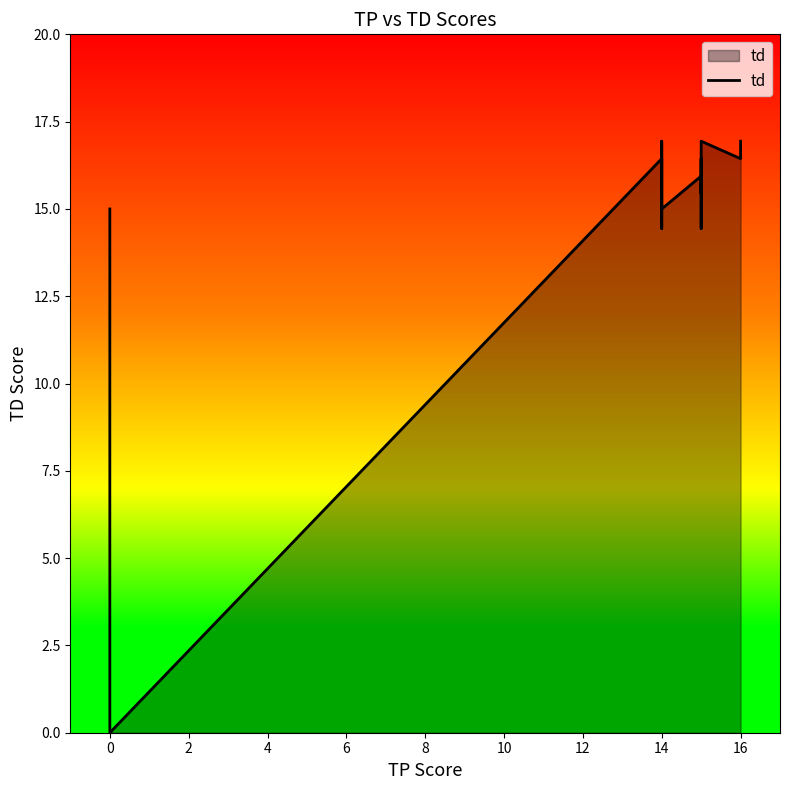

Where does the data first go above 16?

14